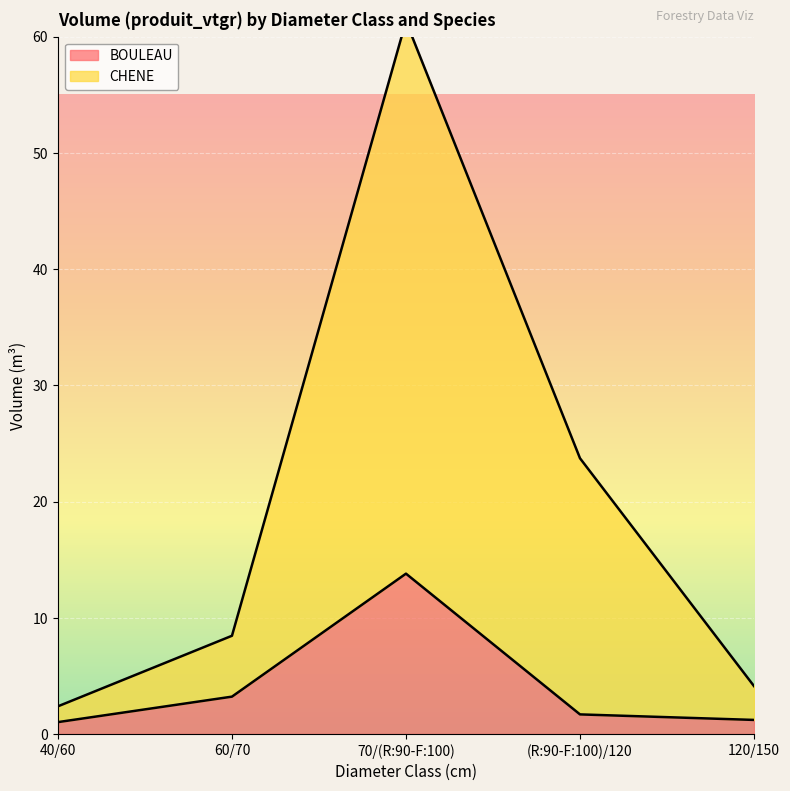

What is the minimum value for CHENE?

2.4